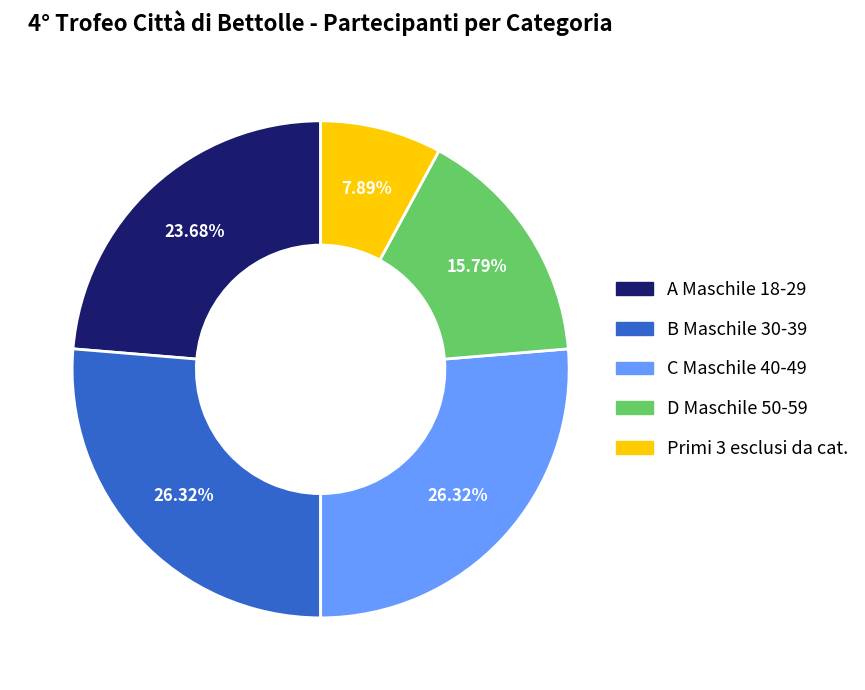

What is the ratio of the value at A Maschile 18-29 to the value at Primi 3 esclusi da cat.?

3.0